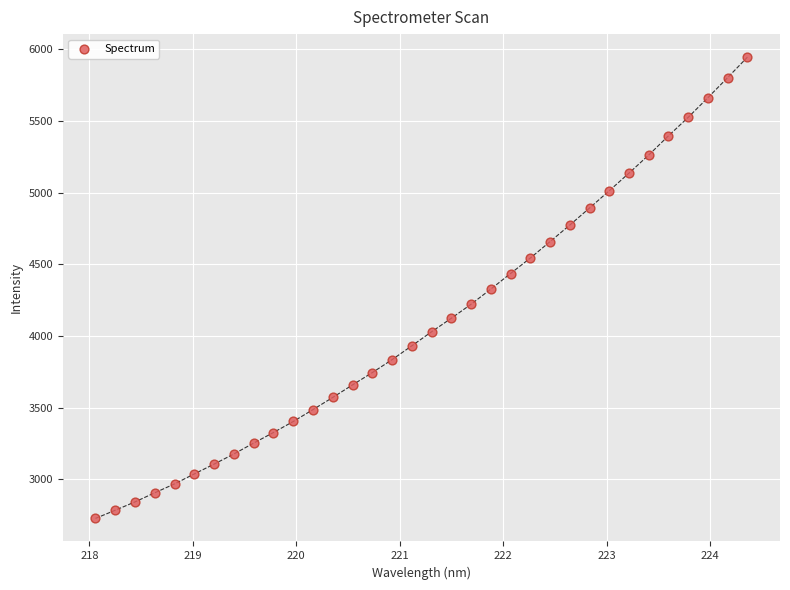

What is the range of Y values (max minus min)?

3218.3